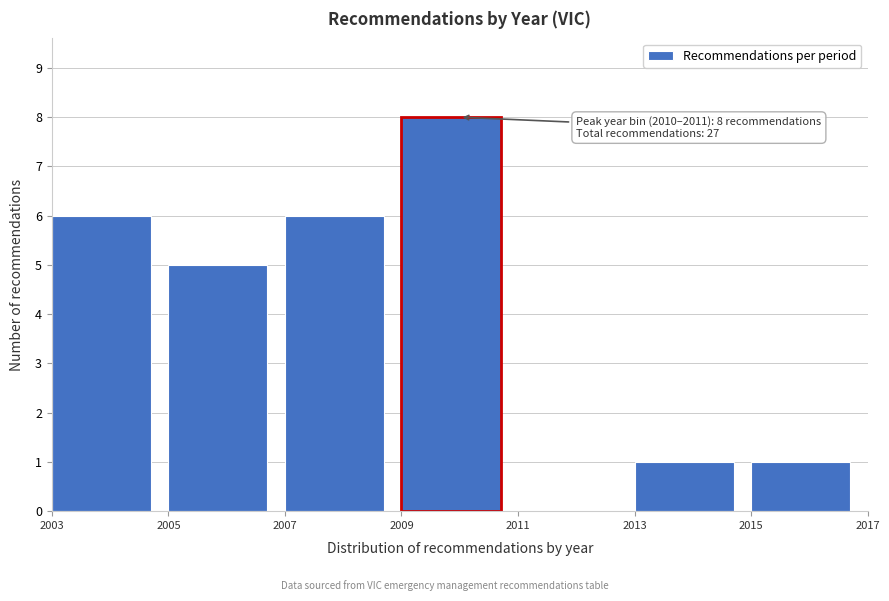

Over which range of the x-axis is the bar tallest?

2009 to 2011